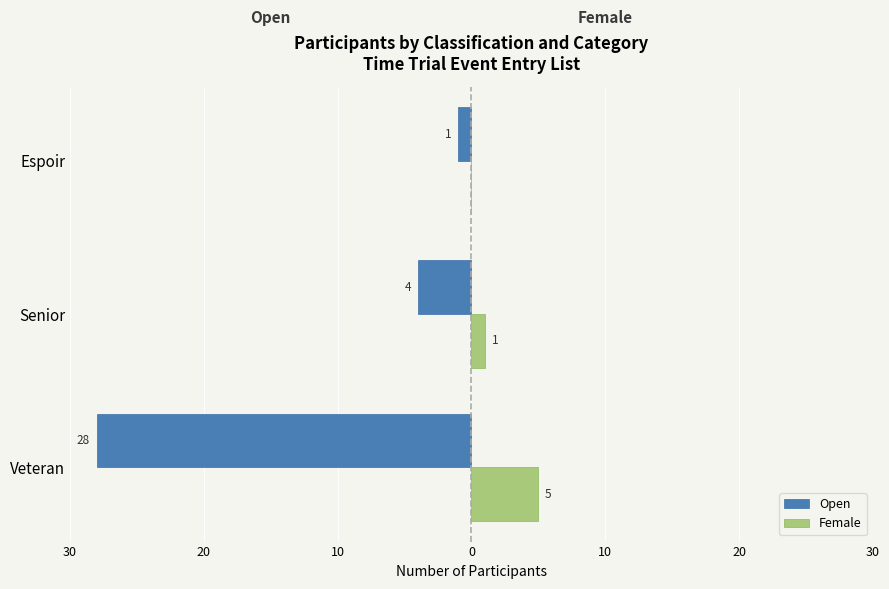

What are all the series names shown in the legend?

Open, Female